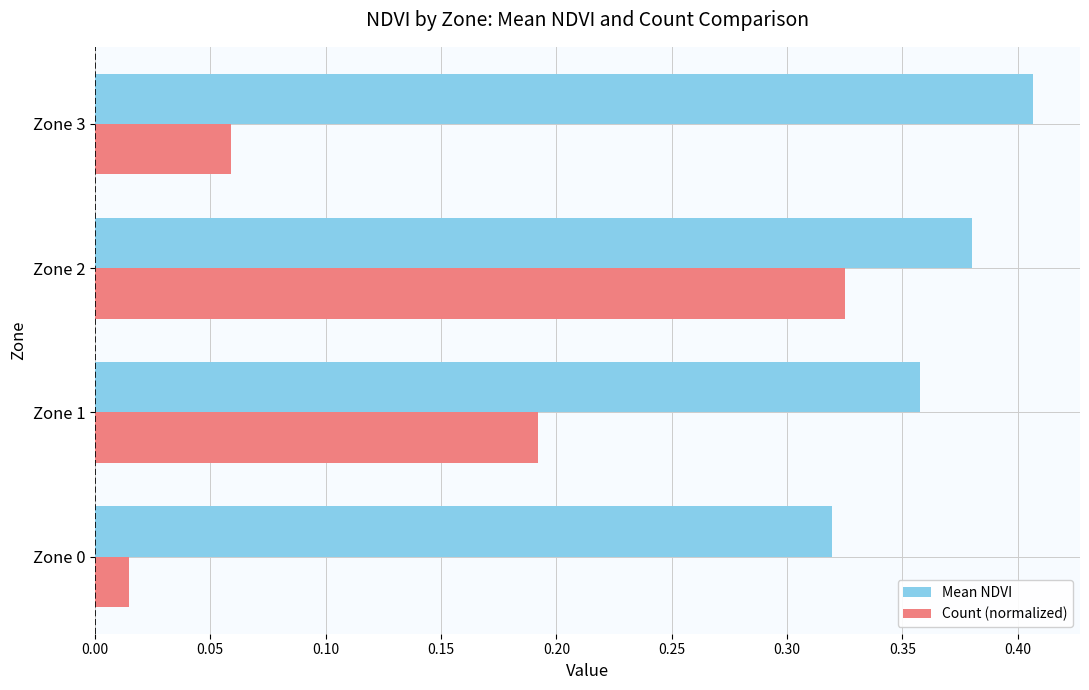

The value of Mean NDVI at Zone 0 is 0.6. True or false?

False